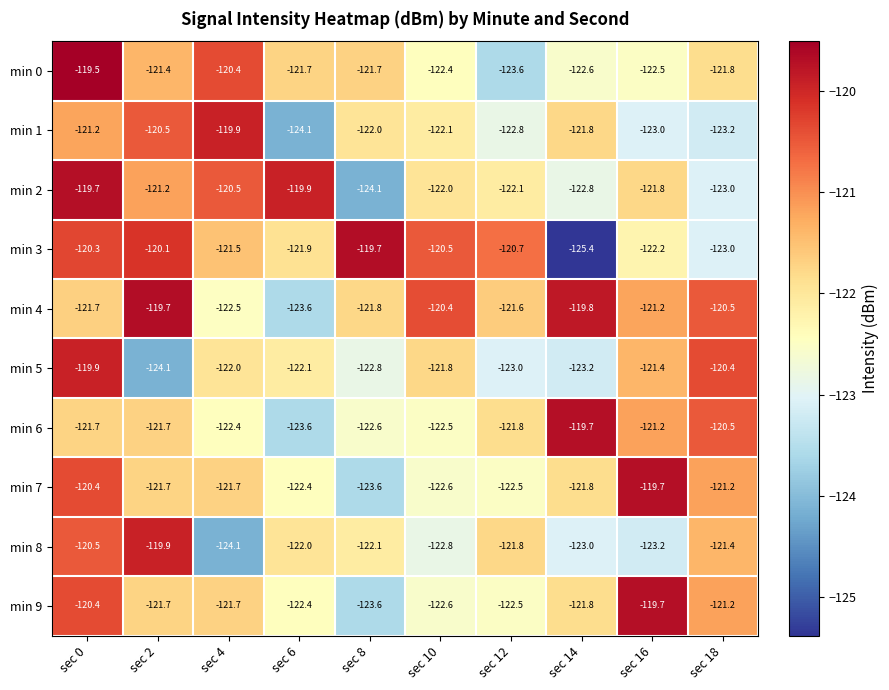

What is the total value across all series at sec 16?

-1215.9